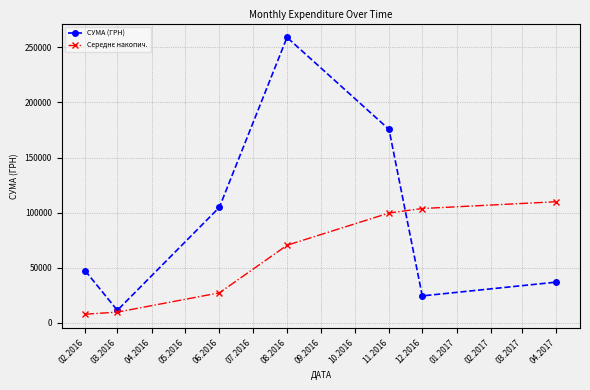

Which series has the largest range (max minus min)?

СУМА (ГРН)